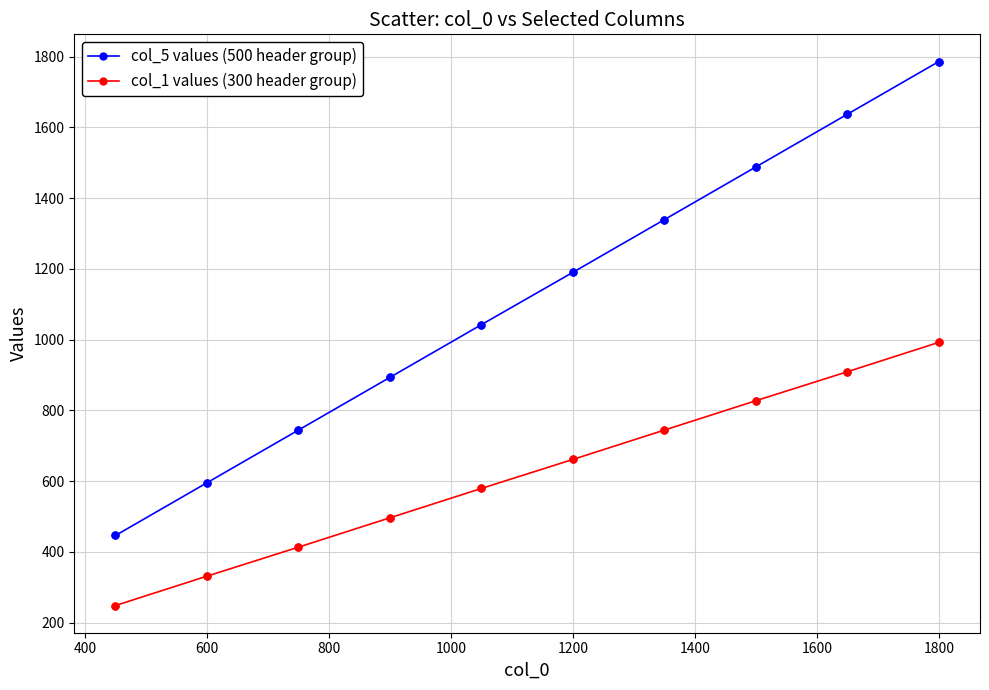

Which series has the largest range (max minus min)?

col_5 values (500 header group)